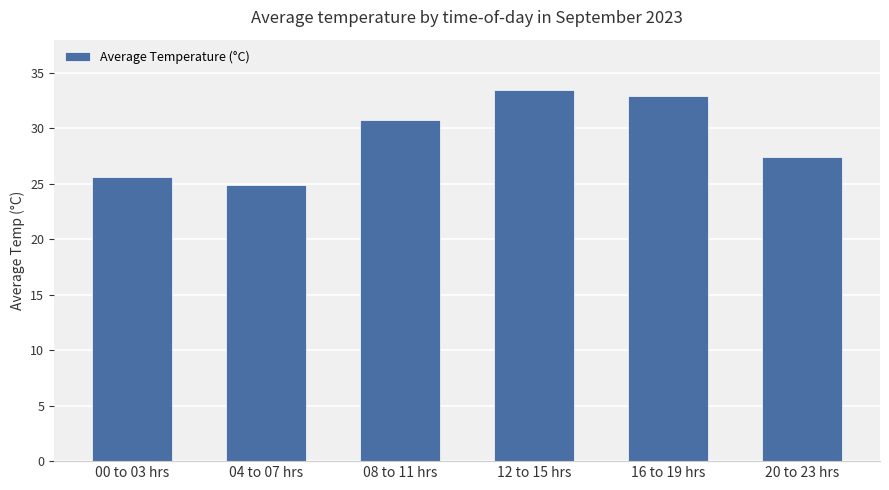

What is the label of the 1st bar from the right?

20 to 23 hrs